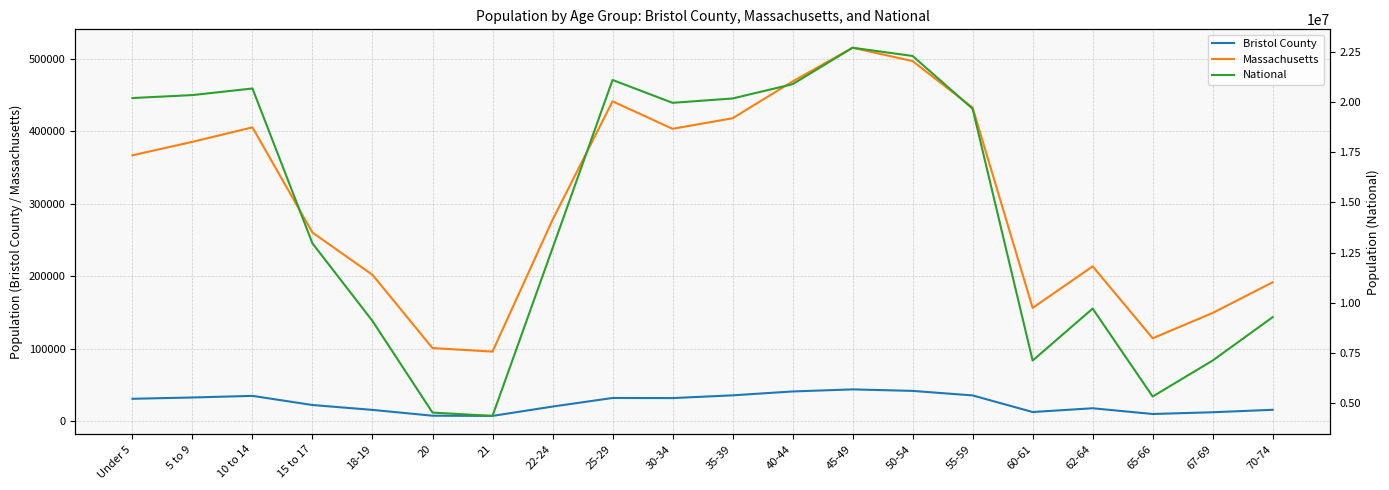

Which category has the highest value in the Massachusetts series?

45-49